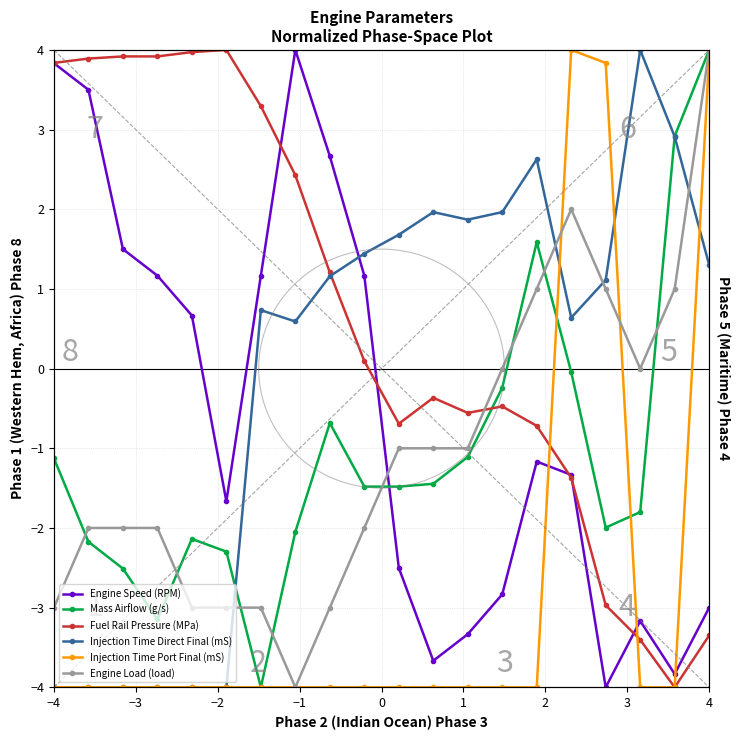

How many lines are shown in the chart?

6